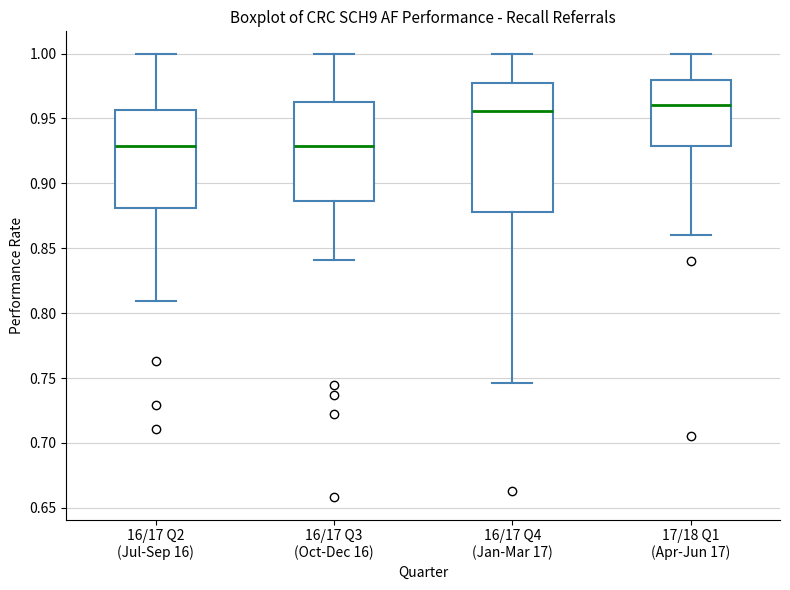

Comparing the boxes themselves (not the whiskers), which one is the tallest?

16/17 Q4 (Jan-Mar 17)